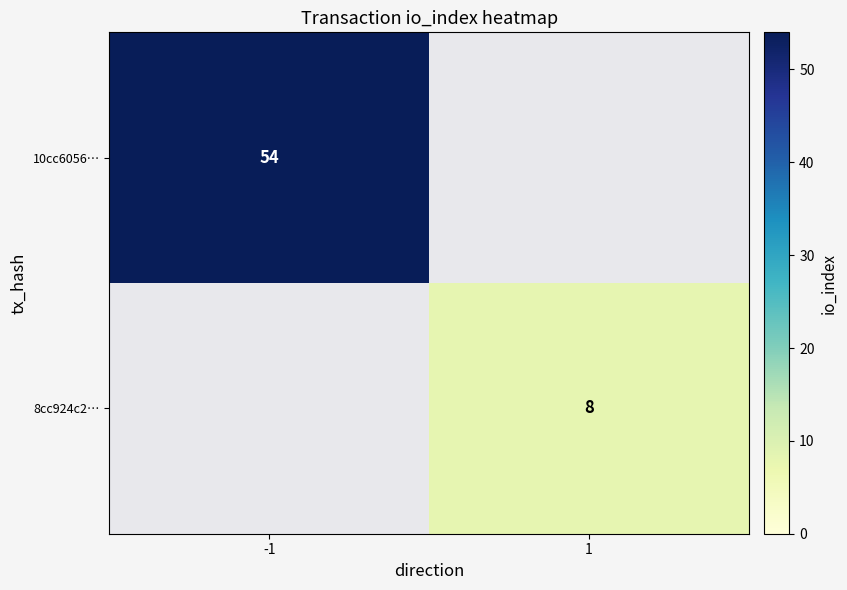

Is it true that 8cc924c2… equals 8 at 1?

True